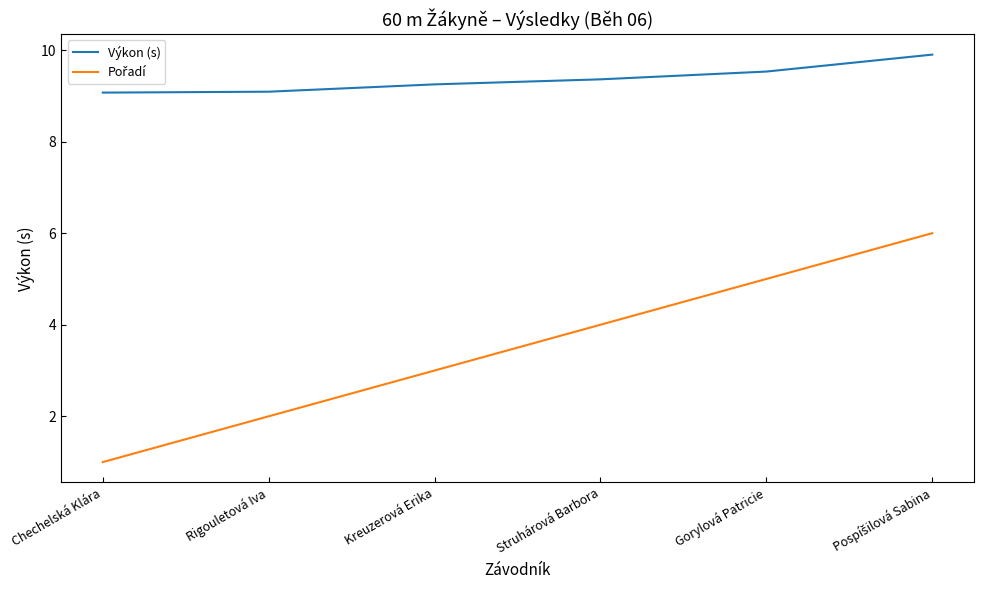

What value does the Výkon (s) series have at Chechelská Klára?

9.1